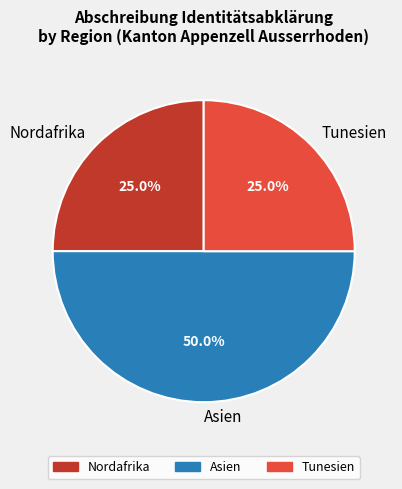

Which has a higher value, Asien or Nordafrika?

Asien